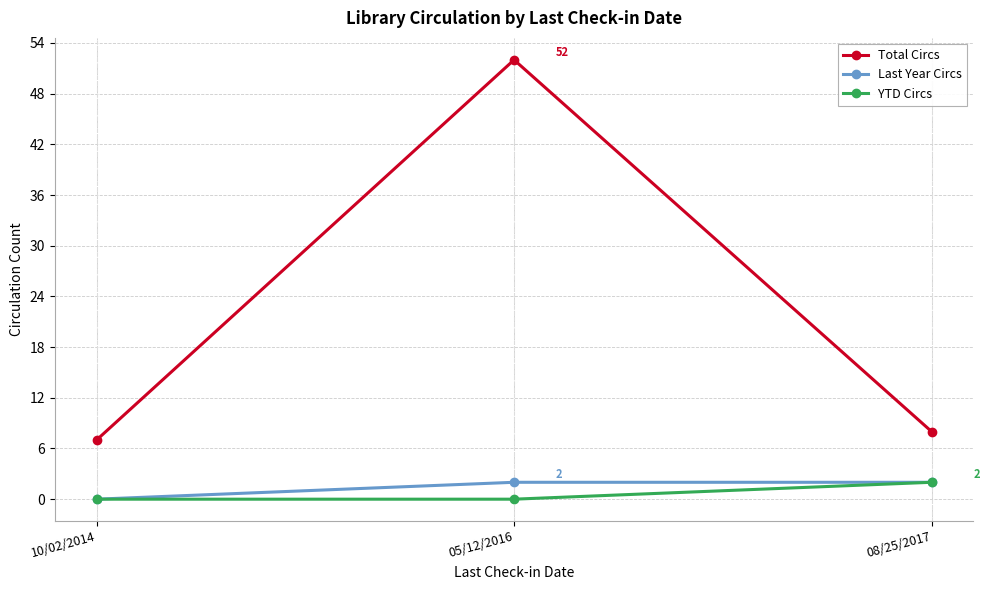

Reading right to left, transcribe all the data shown in this chart.

Total Circs: 08/25/2017=8	05/12/2016=52	10/02/2014=7
Last Year Circs: 08/25/2017=2	05/12/2016=2	10/02/2014=0
YTD Circs: 08/25/2017=2	05/12/2016=0	10/02/2014=0